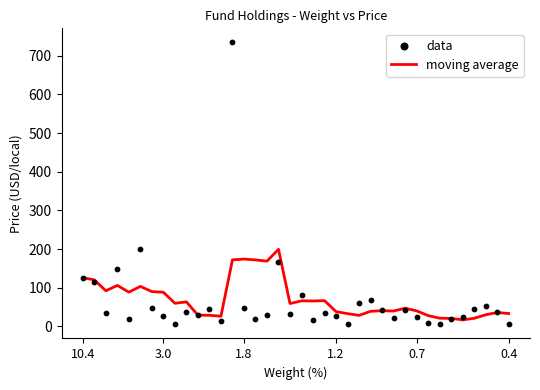

Which series contains the highest Y value?

data